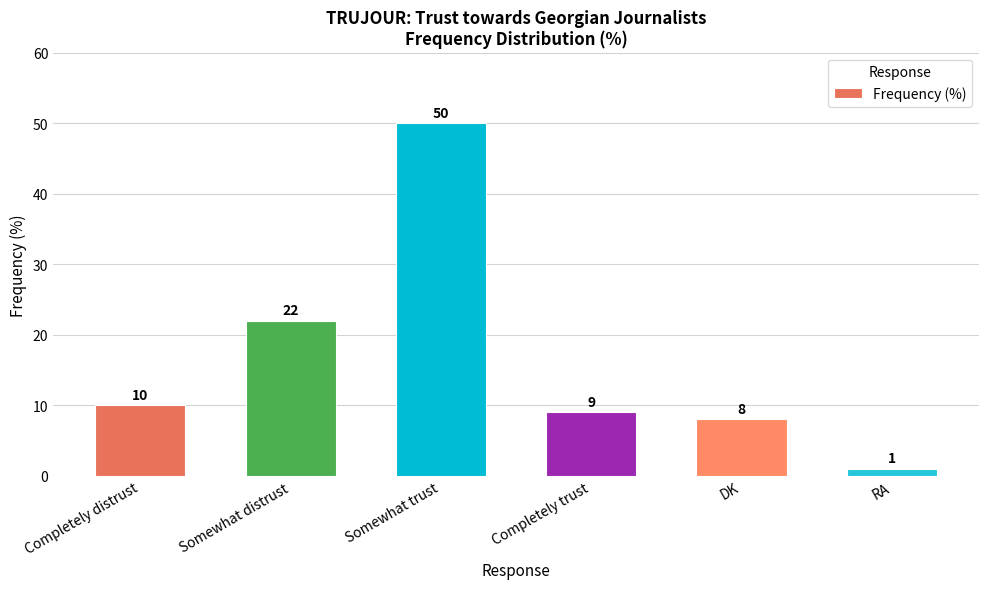

What is the difference between the second highest and second lowest values?

14